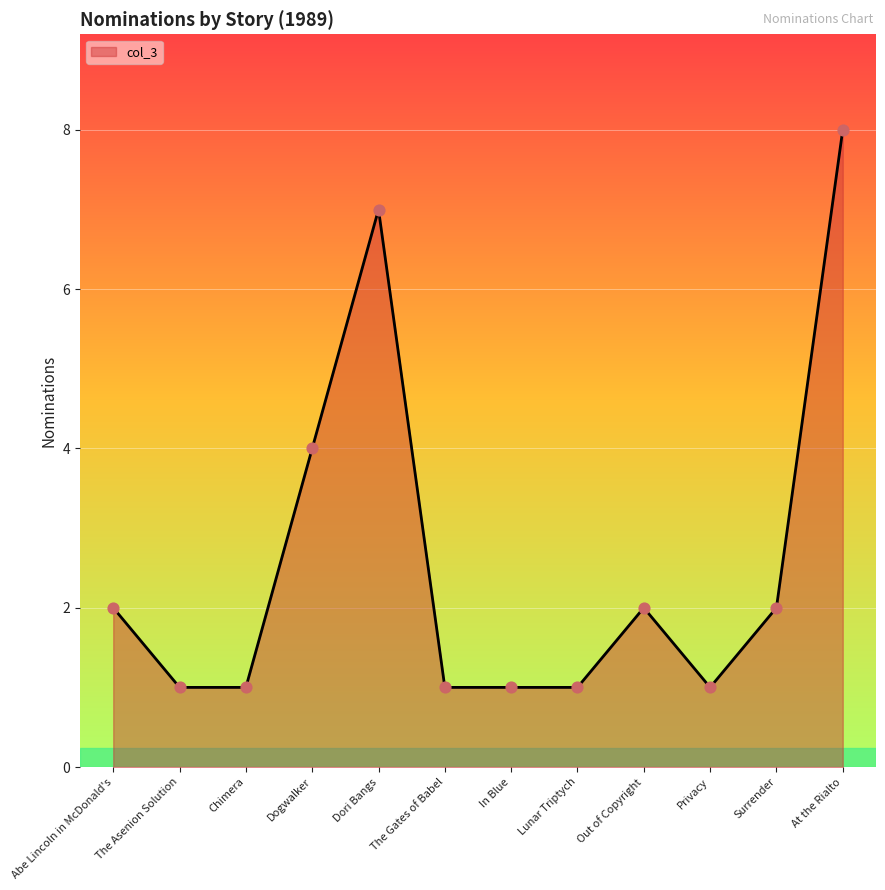

What is the change in value from Abe Lincoln in McDonald's to Privacy?

-1